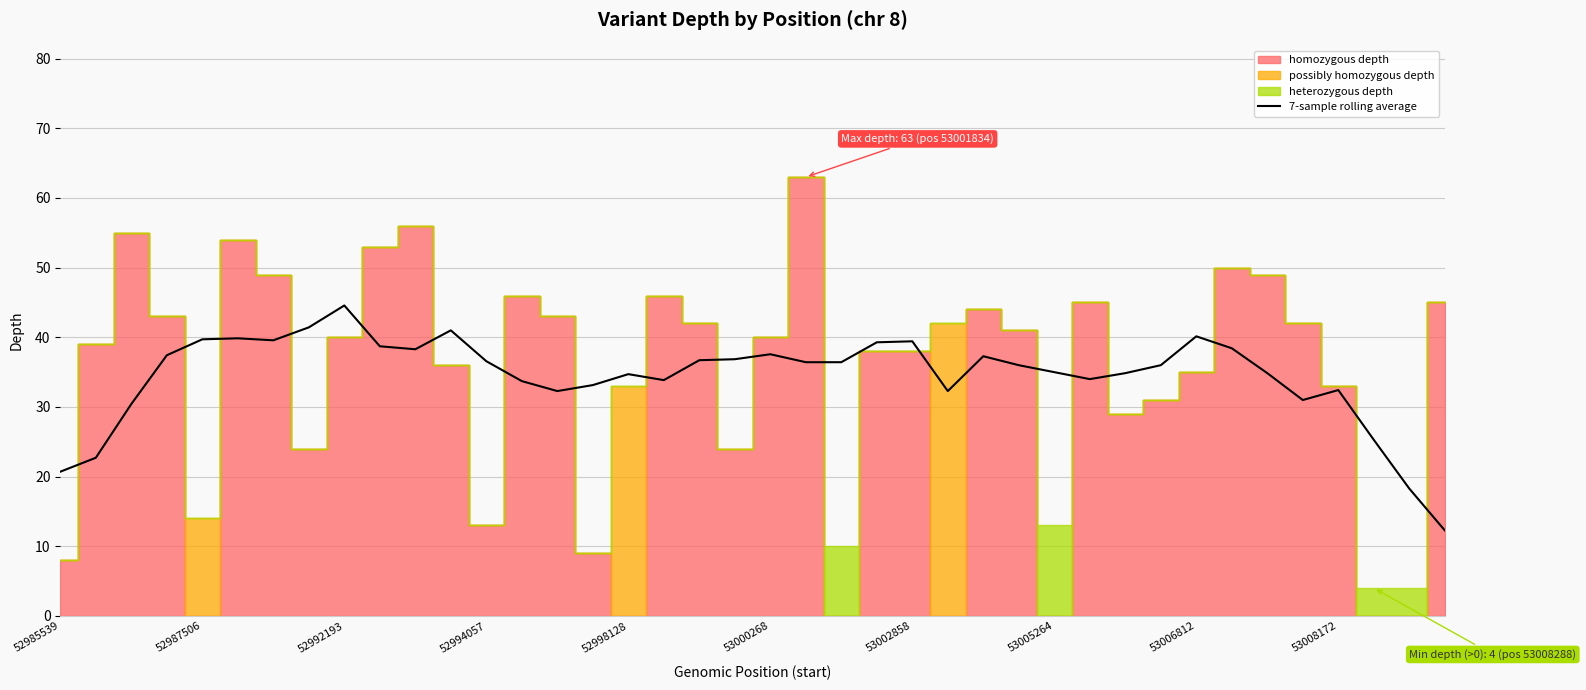

At which label does 7-sample rolling average reach its peak?

52992193